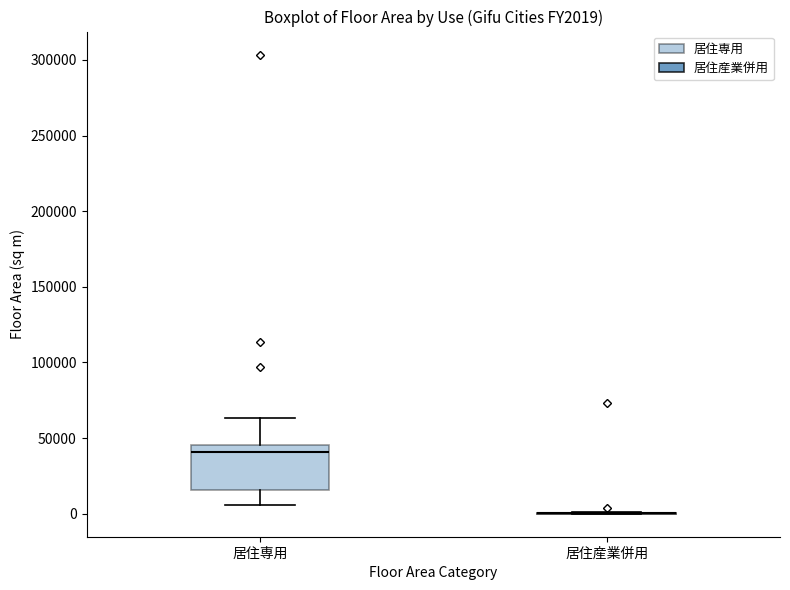

Where is the lower edge of the box for 居住専用 on the y-axis? The values are not printed on the chart, so give them approximately, as read against the axis.

15000